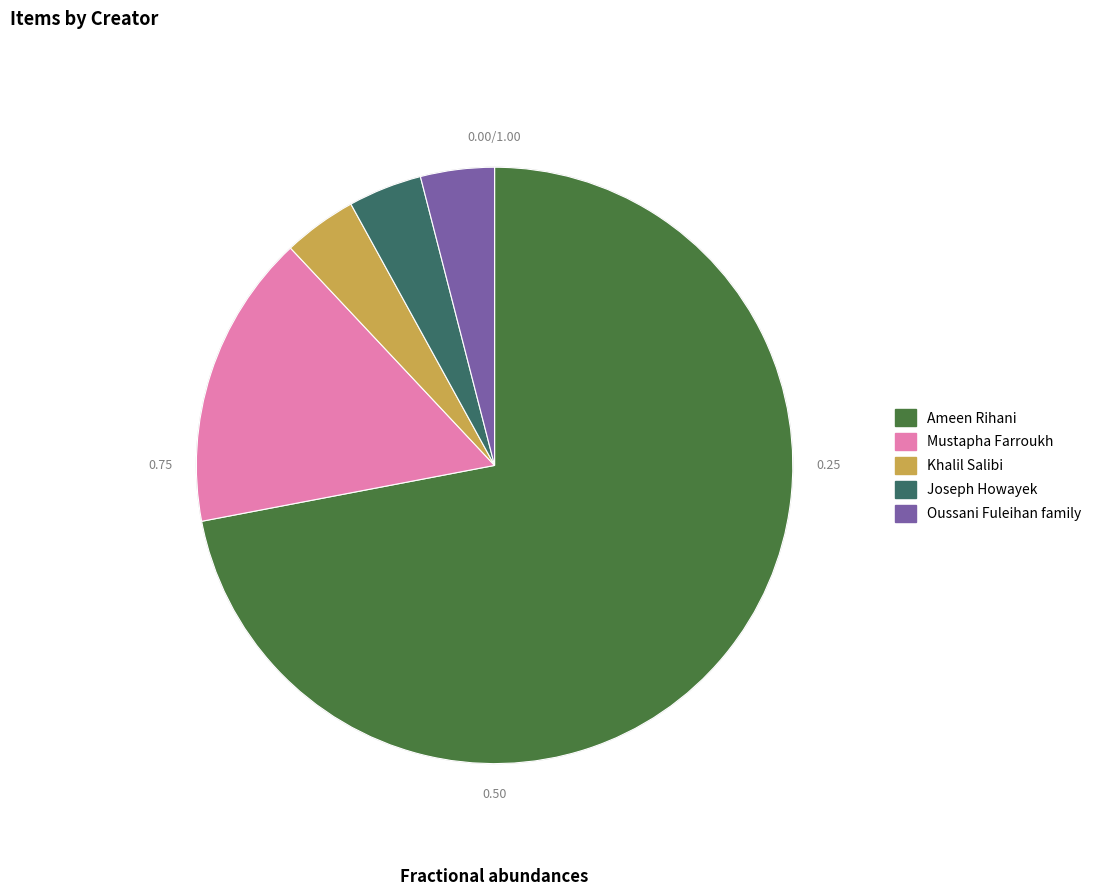

Is there a majority slice in this chart?

Yes